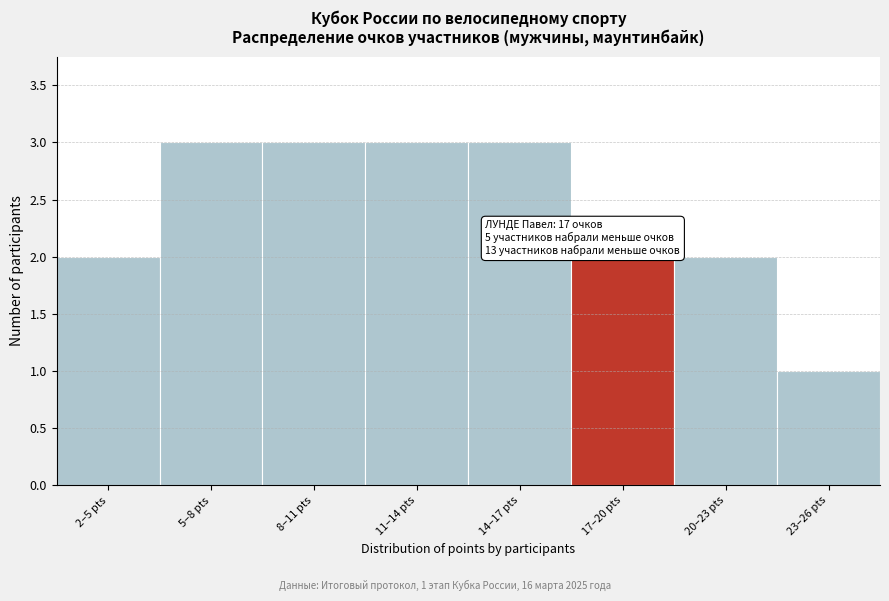

Reading left to right, transcribe all the data shown in this chart.

2	3	3	3	3	2	2	1